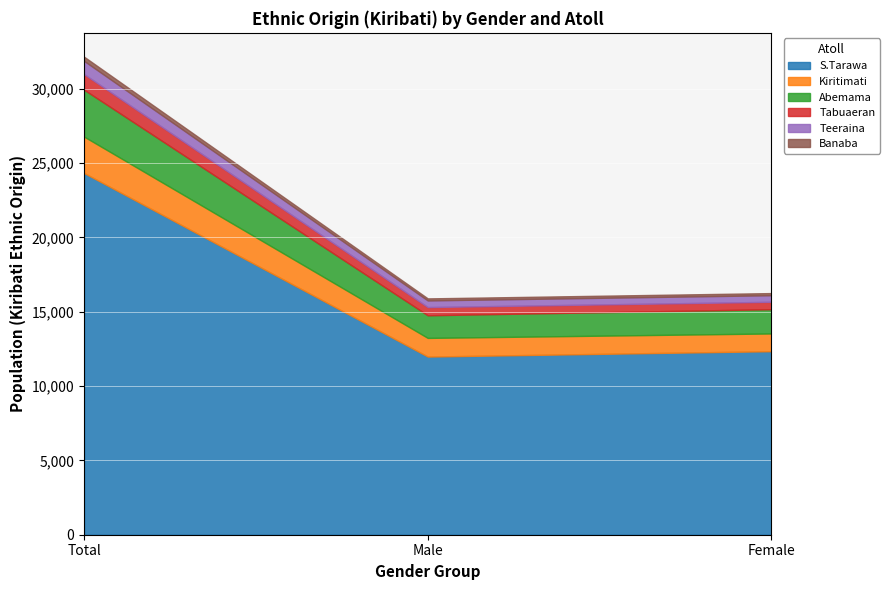

What is the highest value of the Abemama series?

3153